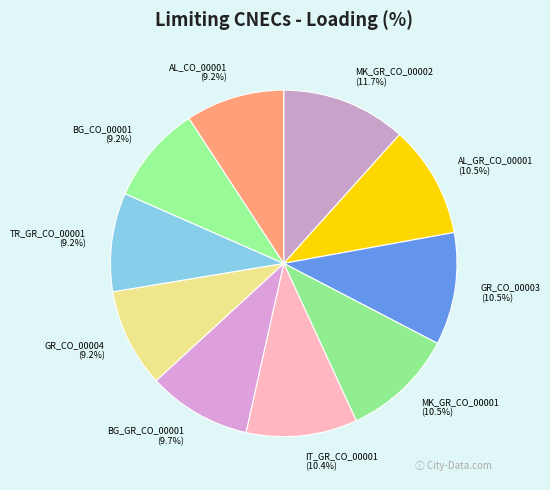

What is the largest slice in the pie chart?

MK_GR_CO_00002